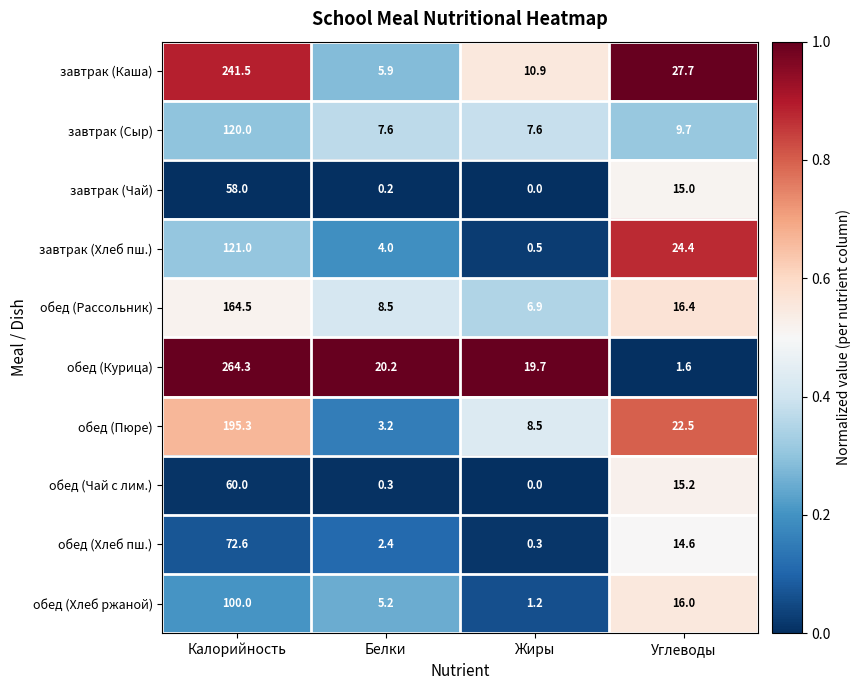

What is the total value across all series at Углеводы?

163.1